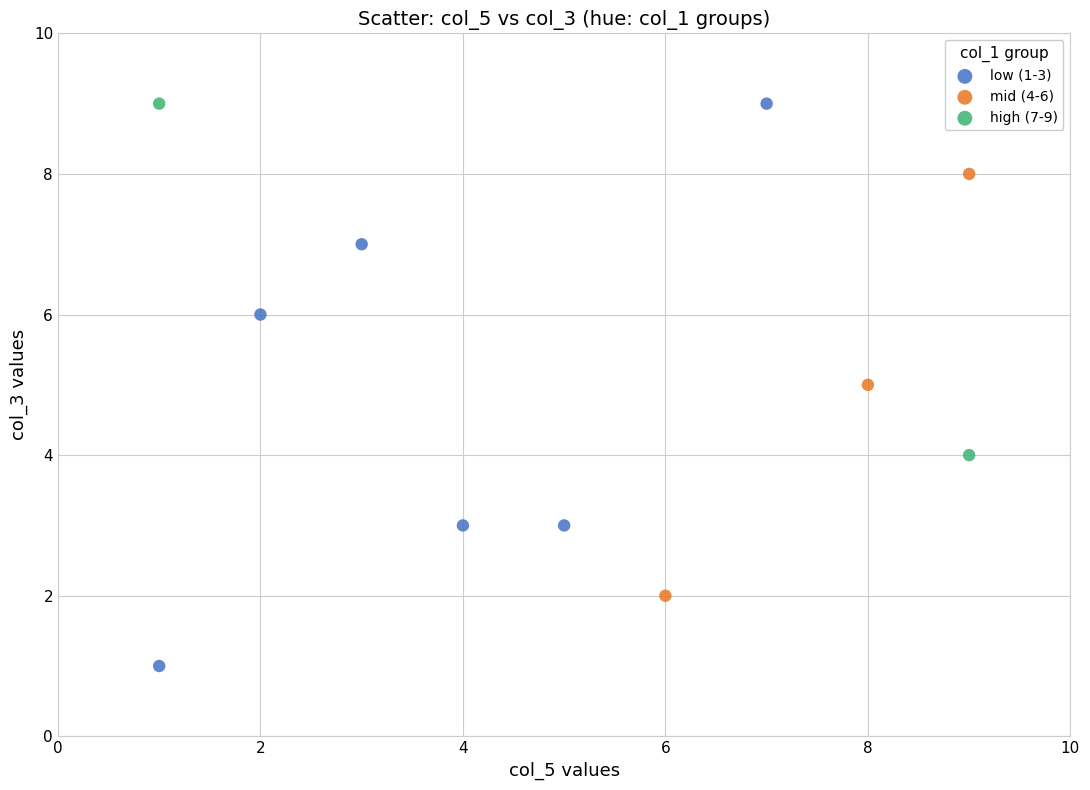

Which series contains the lowest Y value?

low (1-3)